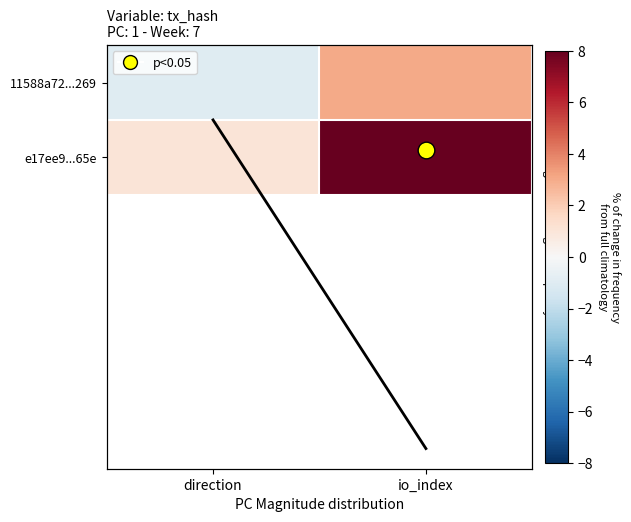

The 11588a72...269 series shows 3.0 at io_index. True or false?

True